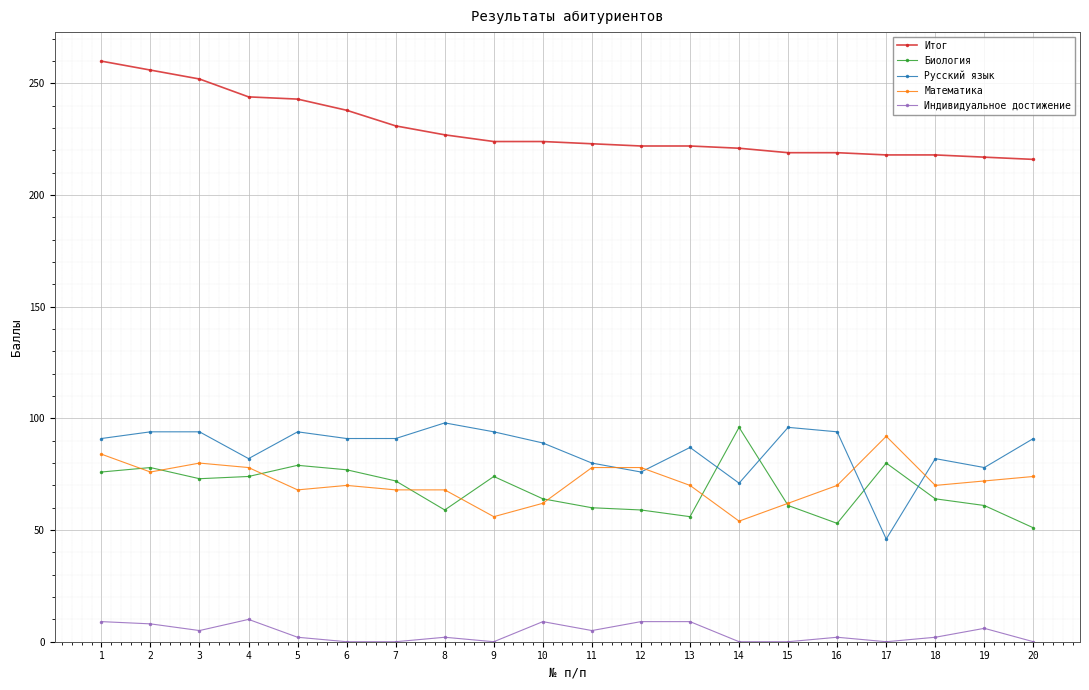

At 17, list the series in order from largest to smallest.

Итог, Математика, Биология, Русский язык, Индивидуальное достижение